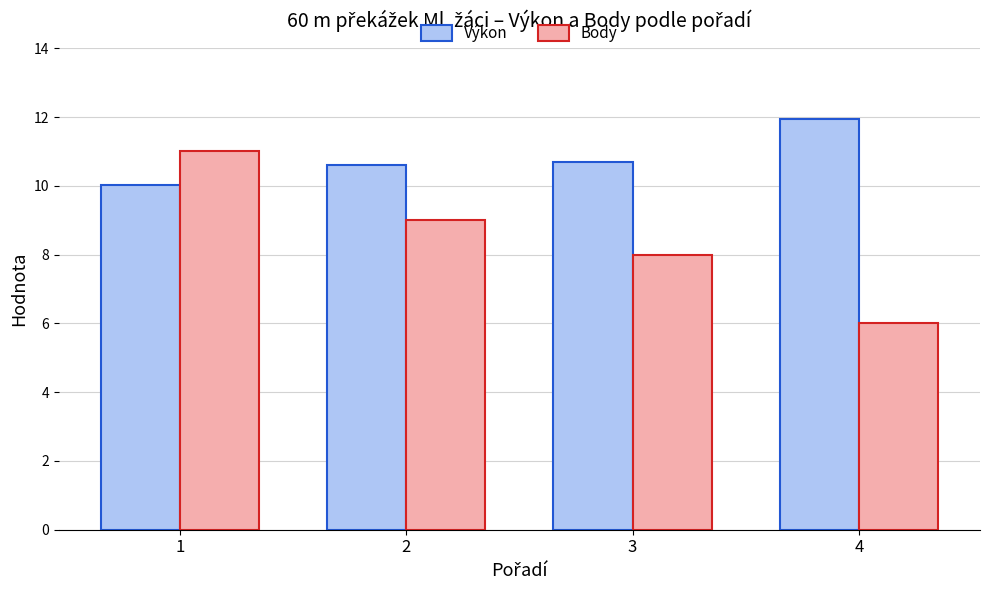

Which category has the lowest value across all series?

4